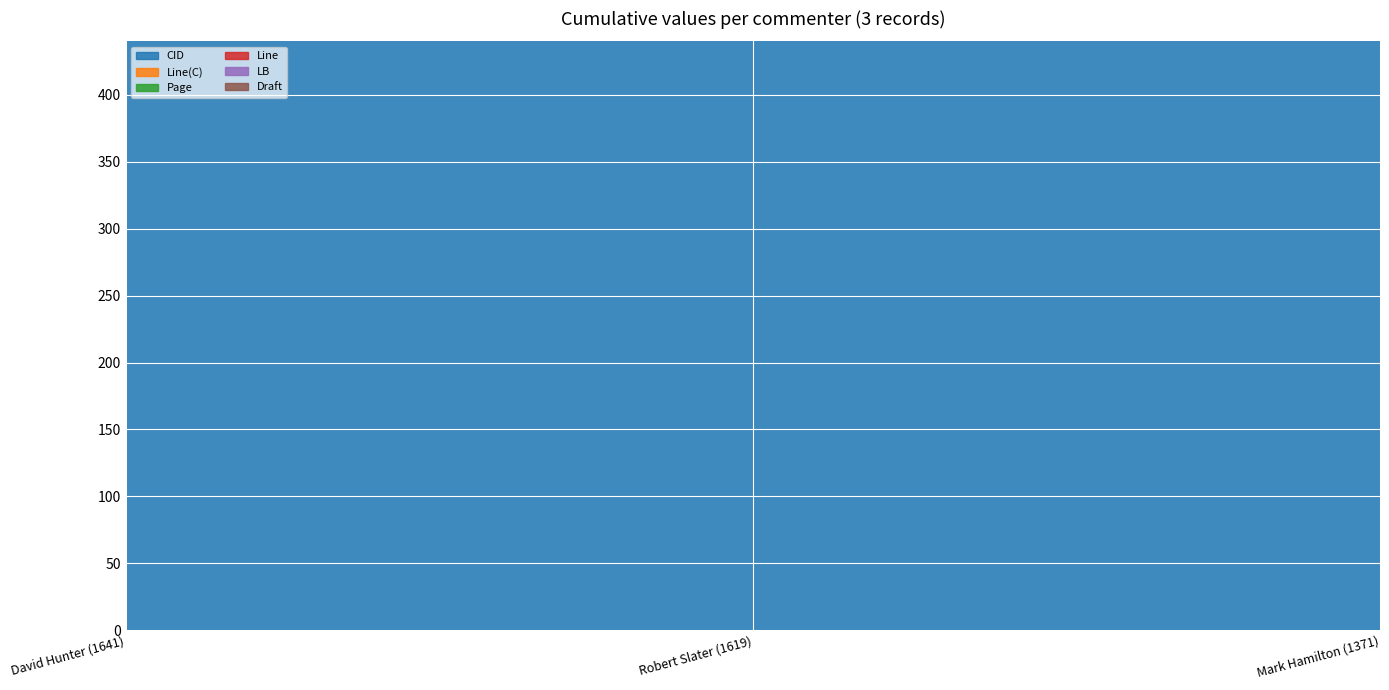

What is the sum of the Draft values at Mark Hamilton (1371) and Robert Slater (1619)?

2